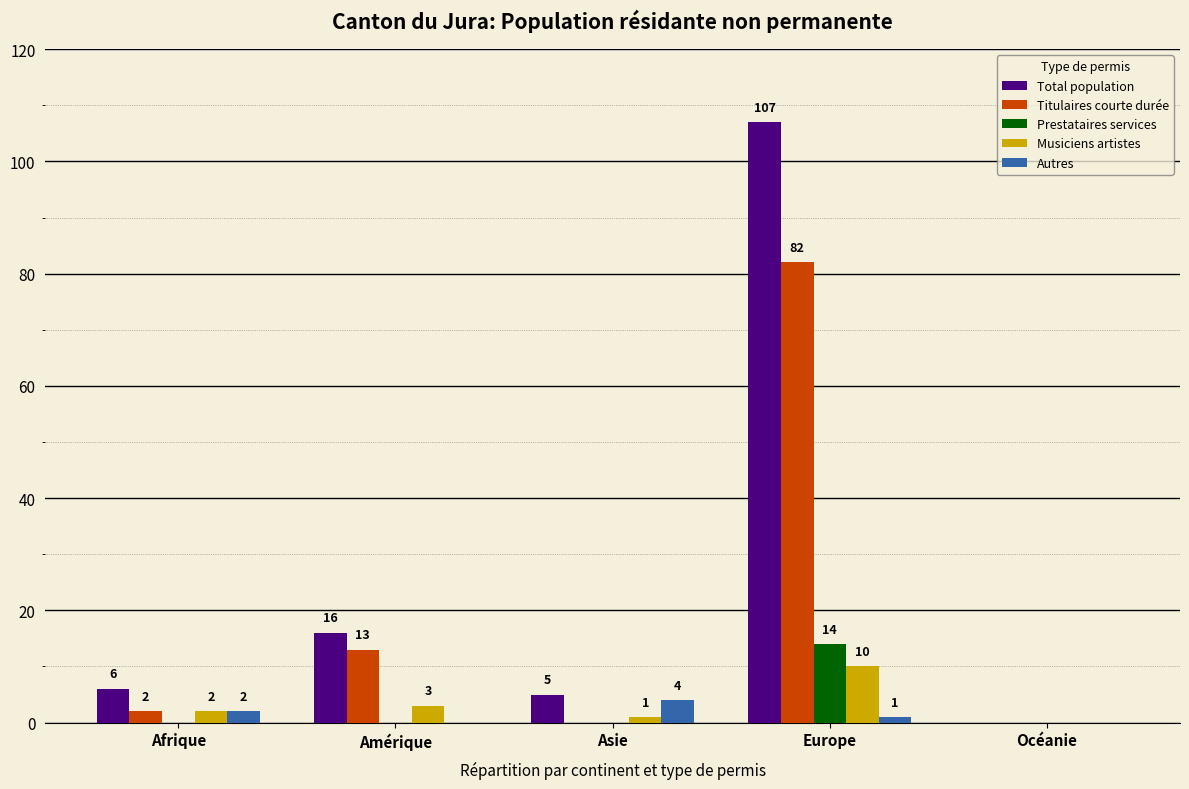

Where is Total population nearest to the value 53?

Amérique